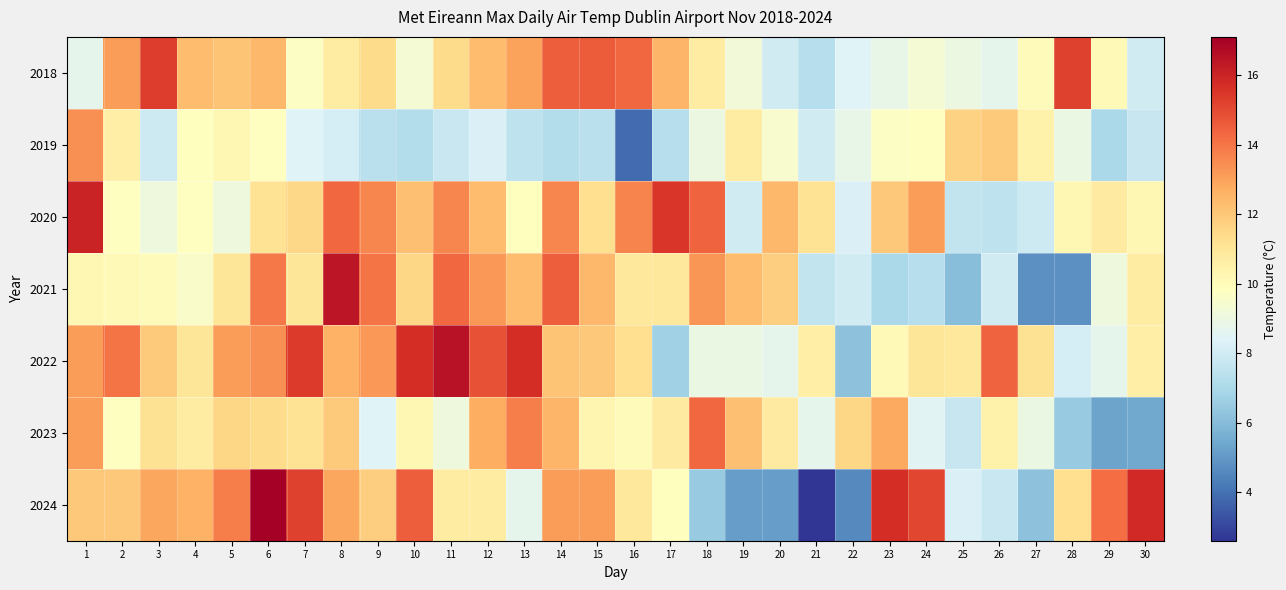

Reading right to left, extract all data points from this chart.

2018: 30=8.0	29=10.1	28=15.2	27=10.0	26=8.7	25=9.0	24=9.3	23=8.8	22=8.4	21=7.3	20=8.0	19=9.2	18=10.7	17=12.5	16=14.3	15=14.6	14=14.5	13=13.0	12=12.3	11=11.4	10=9.3	9=11.4	8=10.7	7=9.7	6=12.4	5=12.1	4=12.3	3=15.3	2=13.1	1=8.7
2019: 30=7.7	29=7.0	28=8.9	27=10.5	26=11.9	25=11.7	24=9.8	23=9.7	22=8.8	21=8.0	20=9.5	19=10.7	18=9.0	17=7.3	16=3.9	15=7.4	14=7.2	13=7.5	12=8.3	11=7.8	10=7.2	9=7.4	8=8.1	7=8.4	6=9.8	5=10.2	4=9.9	3=7.9	2=10.6	1=13.4
2020: 30=10.2	29=10.8	28=10.2	27=7.9	26=7.5	25=7.6	24=13.1	23=12.0	22=8.3	21=11.1	20=12.4	19=8.0	18=14.4	17=15.5	16=13.7	15=11.3	14=13.6	13=9.9	12=12.3	11=13.6	10=12.2	9=13.6	8=14.3	7=11.5	6=11.1	5=9.1	4=9.8	3=9.1	2=9.8	1=16.0
2021: 30=10.7	29=9.1	28=4.8	27=4.8	26=8.0	25=6.1	24=7.3	23=7.0	22=8.0	21=7.6	20=11.8	19=12.3	18=13.3	17=10.9	16=10.9	15=12.4	14=14.5	13=12.3	12=13.2	11=14.3	10=11.6	9=14.0	8=16.4	7=11.0	6=13.9	5=11.0	4=9.6	3=10.0	2=10.1	1=10.2
2022: 30=10.6	29=8.7	28=8.1	27=11.2	26=14.4	25=10.9	24=11.0	23=10.1	22=6.2	21=10.6	20=8.7	19=8.9	18=8.9	17=6.7	16=11.3	15=12.0	14=12.1	13=15.7	12=14.8	11=16.5	10=15.7	9=13.2	8=12.6	7=15.4	6=13.4	5=13.1	4=11.0	3=11.9	2=14.0	1=13.1
2023: 30=5.4	29=5.3	28=6.5	27=8.9	26=10.5	25=7.7	24=8.5	23=12.8	22=11.6	21=8.7	20=10.8	19=12.2	18=14.3	17=10.8	16=10.0	15=10.3	14=12.5	13=13.8	12=12.7	11=9.1	10=10.2	9=8.4	8=11.9	7=11.1	6=11.4	5=11.6	4=10.7	3=11.2	2=9.8	1=13.1
2024: 30=15.8	29=14.2	28=11.3	27=6.2	26=7.8	25=8.3	24=15.1	23=15.7	22=4.6	21=2.6	20=5.1	19=5.1	18=6.5	17=9.9	16=10.9	15=13.1	14=13.1	13=8.7	12=10.7	11=10.7	10=14.5	9=11.8	8=12.9	7=15.2	6=17.1	5=13.8	4=12.6	3=12.9	2=12.0	1=12.0